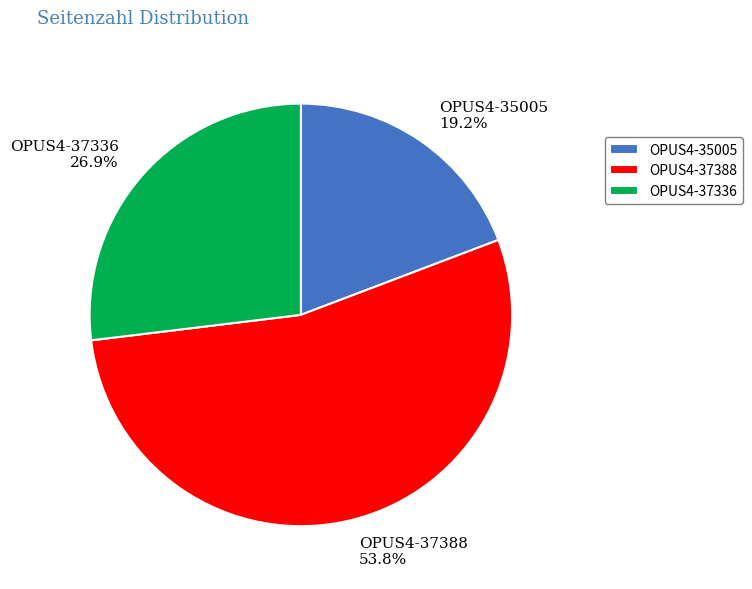

Is the sum of OPUS4-37388 and OPUS4-37336 greater than half?

Yes